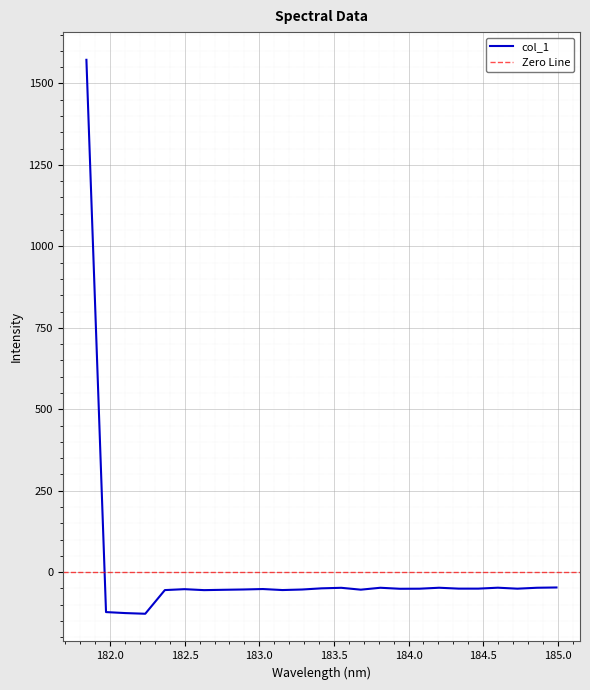

Where is the first local minimum?

182.2359681898